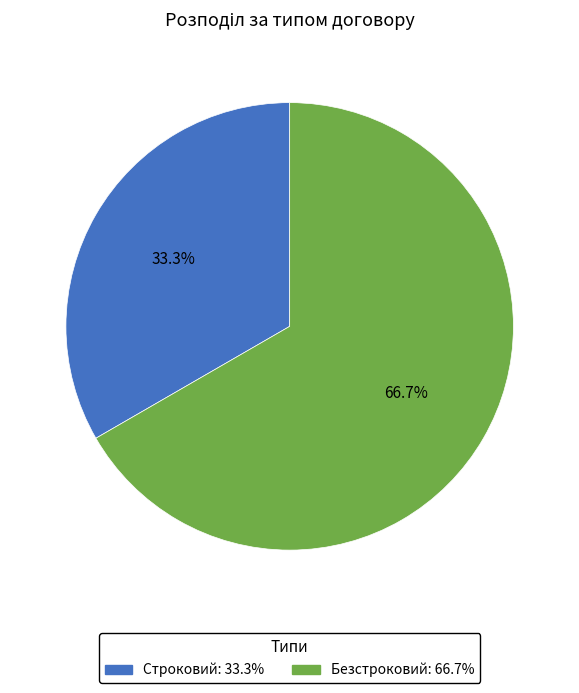

Which has a higher value, Безстроковий or Строковий?

Безстроковий